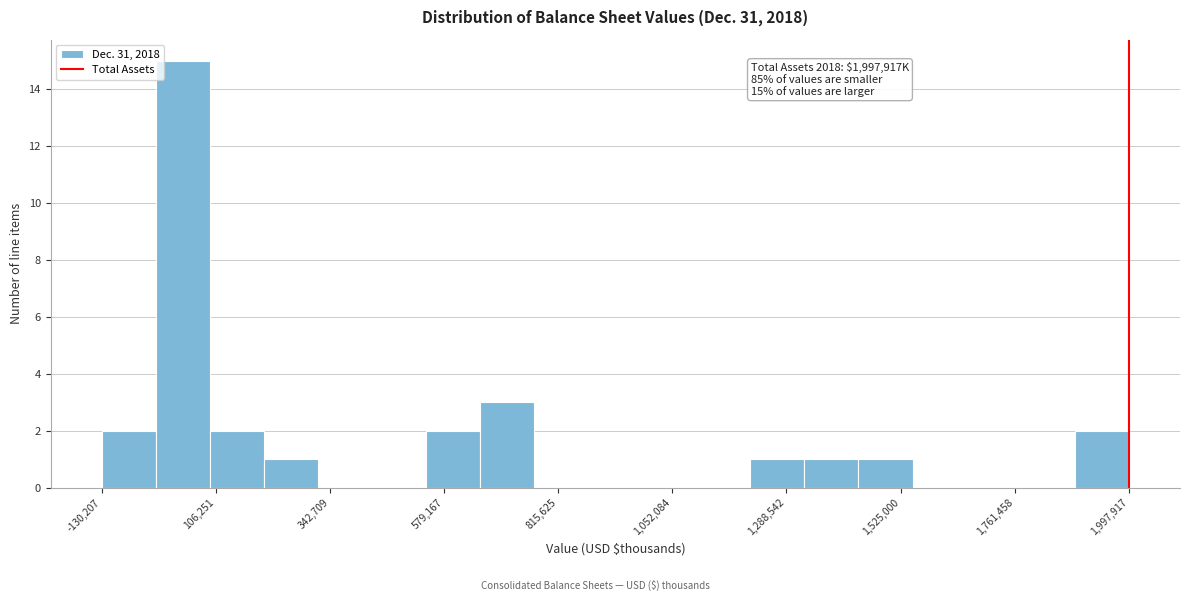

Around what value on the x-axis is the tallest bar? Give the approximate position of its centre, as read against the axis.

50000